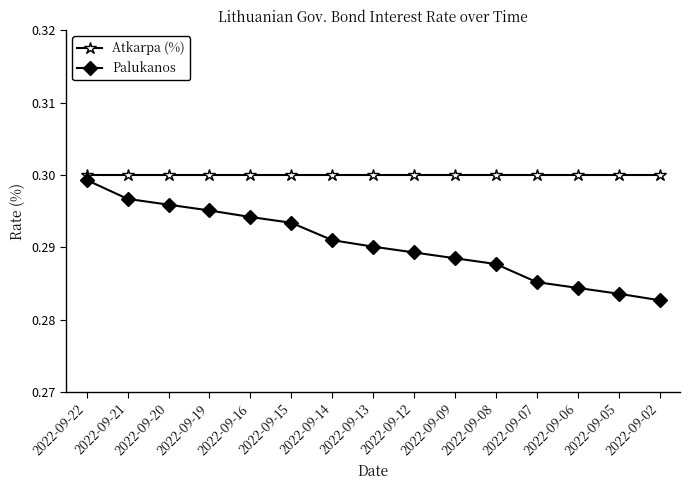

At which category is the sum across all series the highest?

2022-09-22